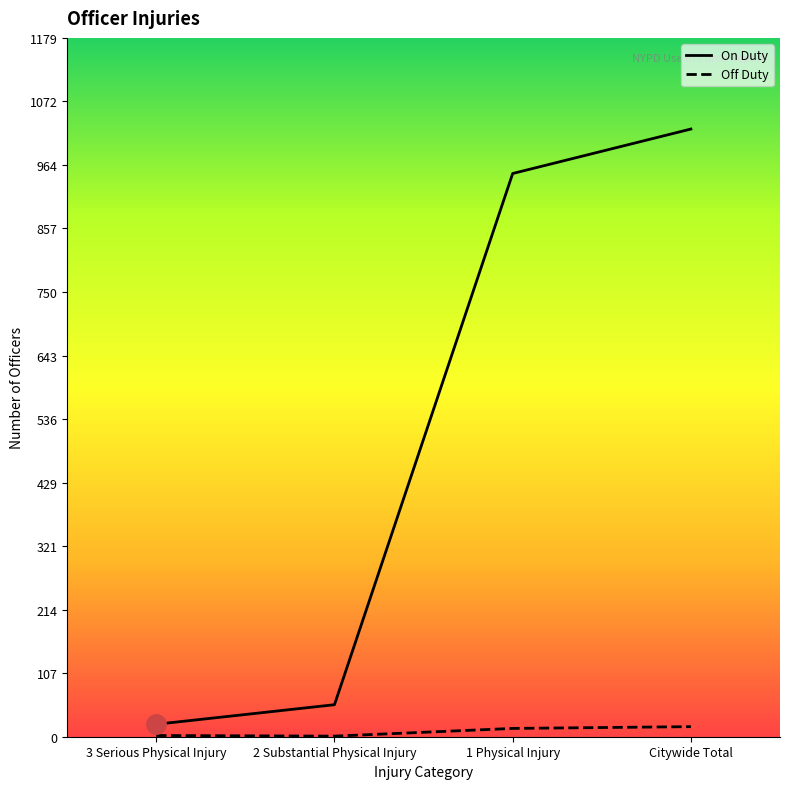

Reading right to left, what are all the values shown in this chart?

On Duty: Citywide Total=1025	1 Physical Injury=950	2 Substantial Physical Injury=54	3 Serious Physical Injury=21
Off Duty: Citywide Total=17	1 Physical Injury=14	2 Substantial Physical Injury=1	3 Serious Physical Injury=2